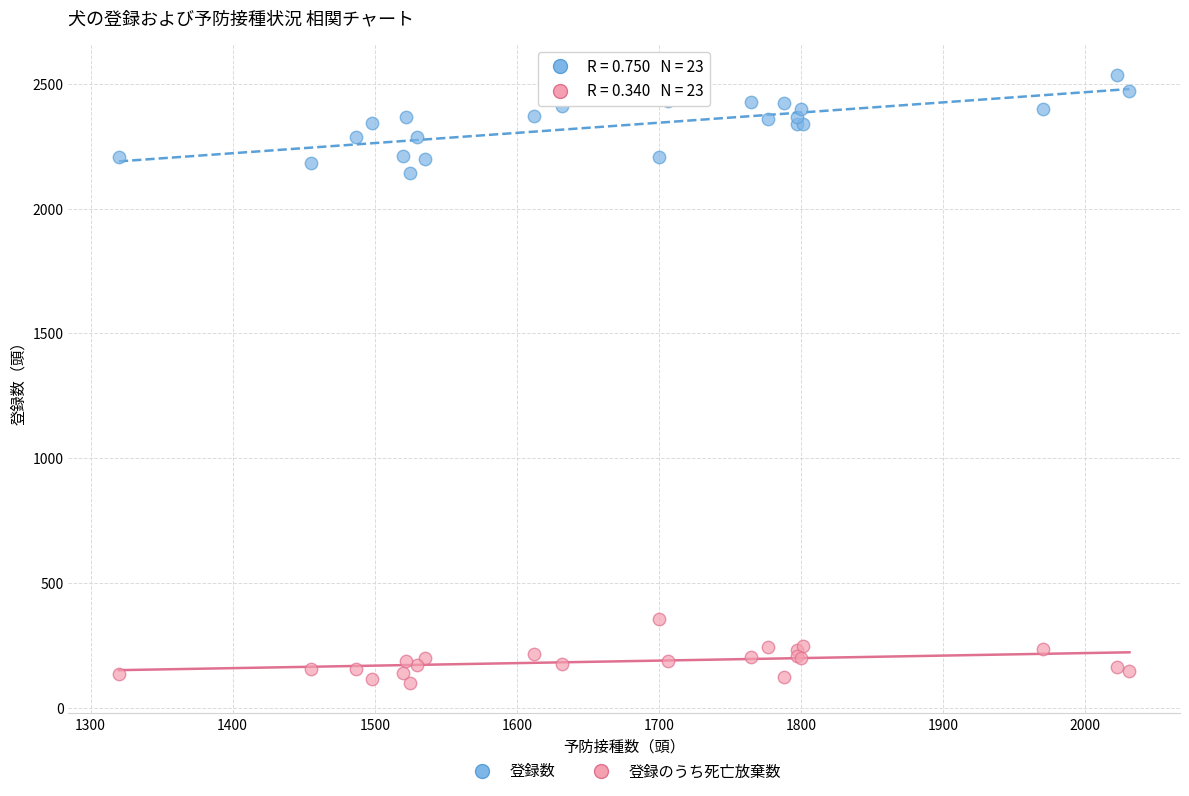

Across all series, what Y value is closest to 1318?

2144